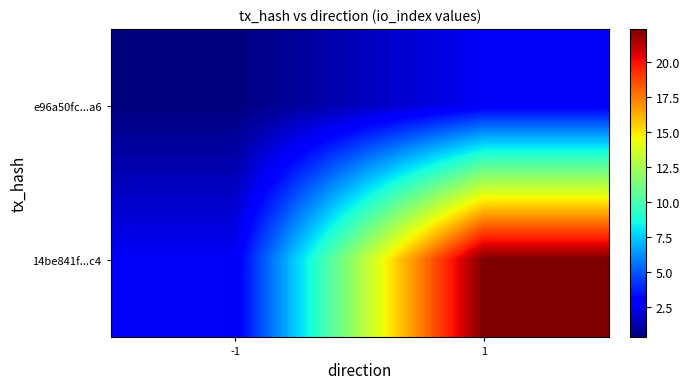

What is the spread (max minus min) of values at -1?

2.4